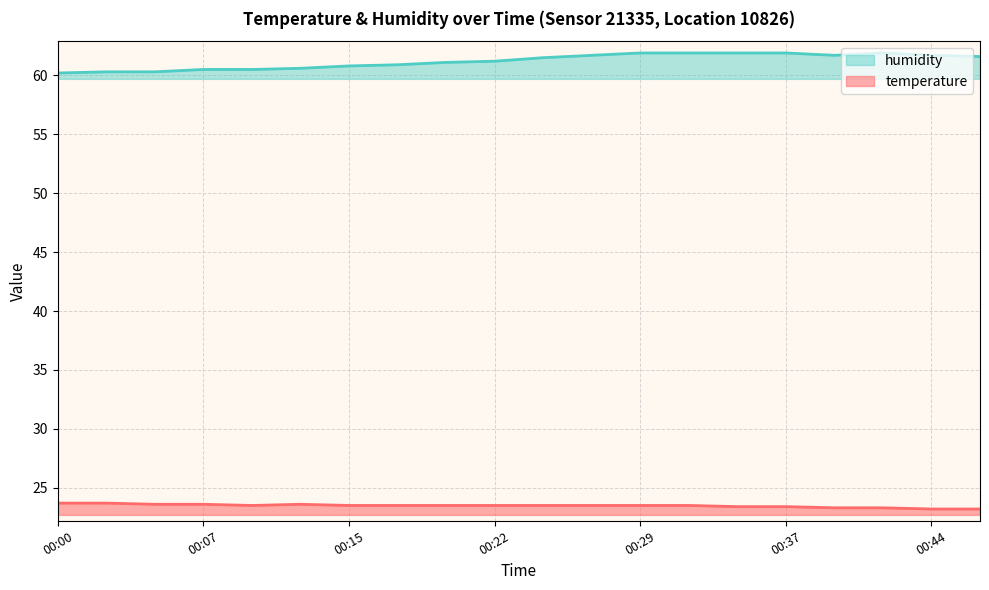

What is the value of the temperature point at the 11th from the left?

23.5